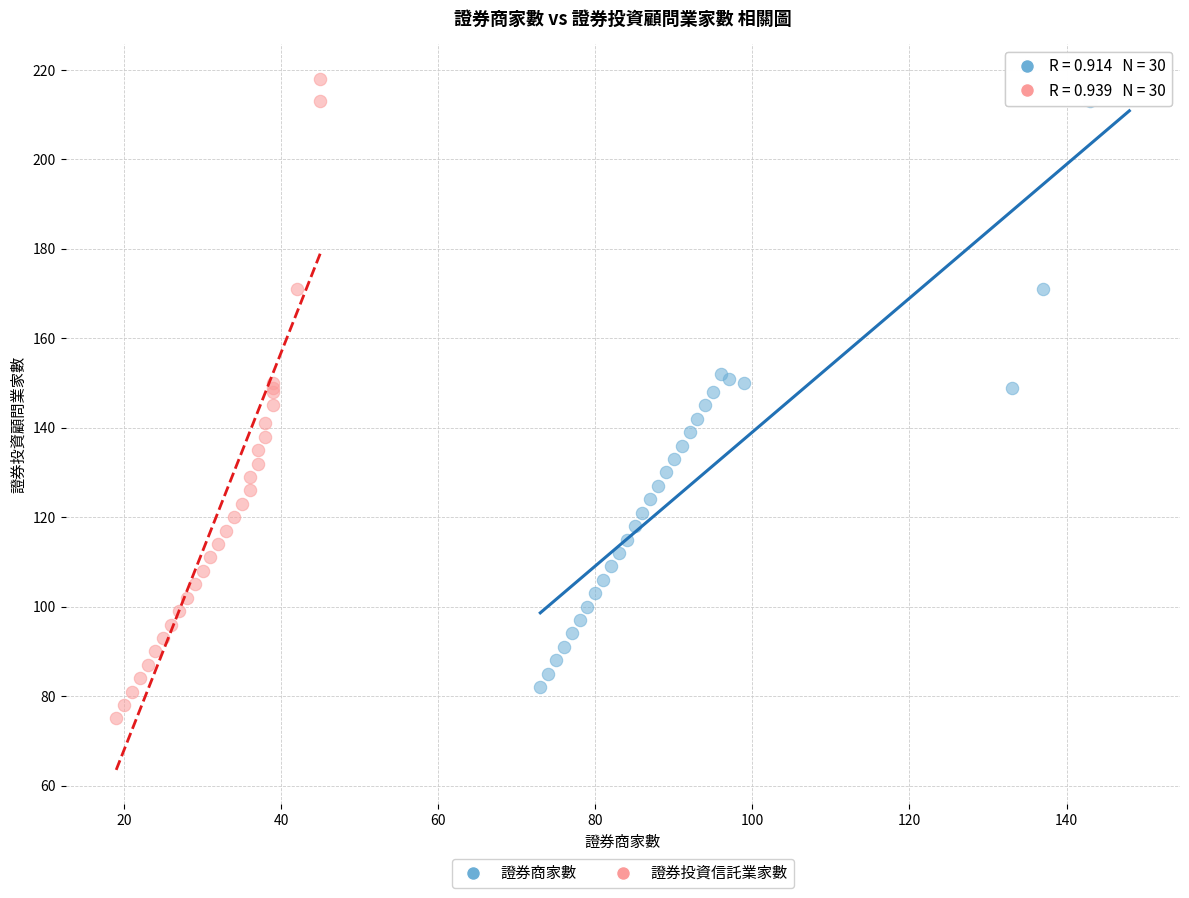

Which series contains the lowest Y value?

證券投資信託業家數